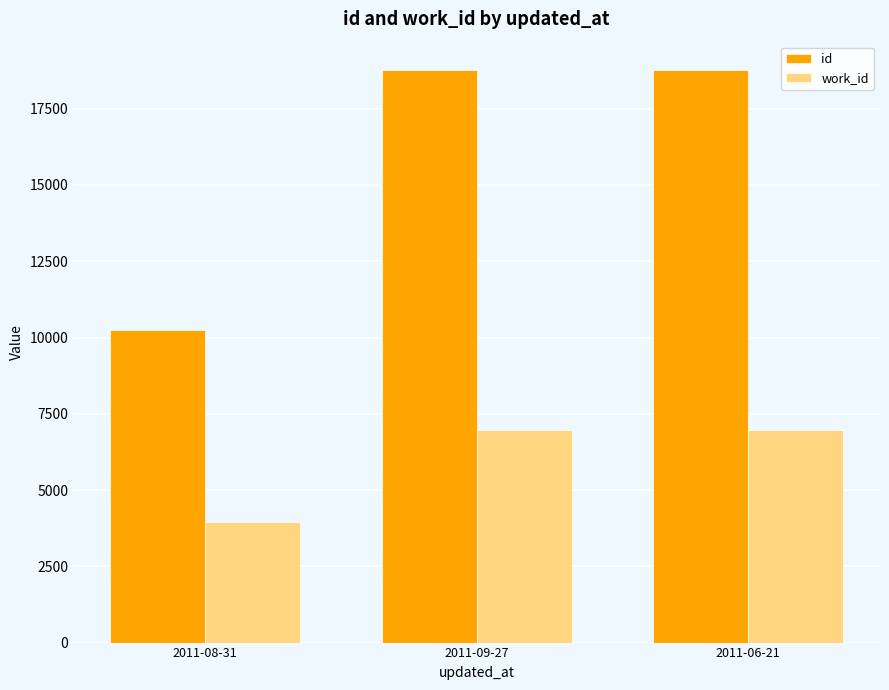

How many bars are there in each group?

2